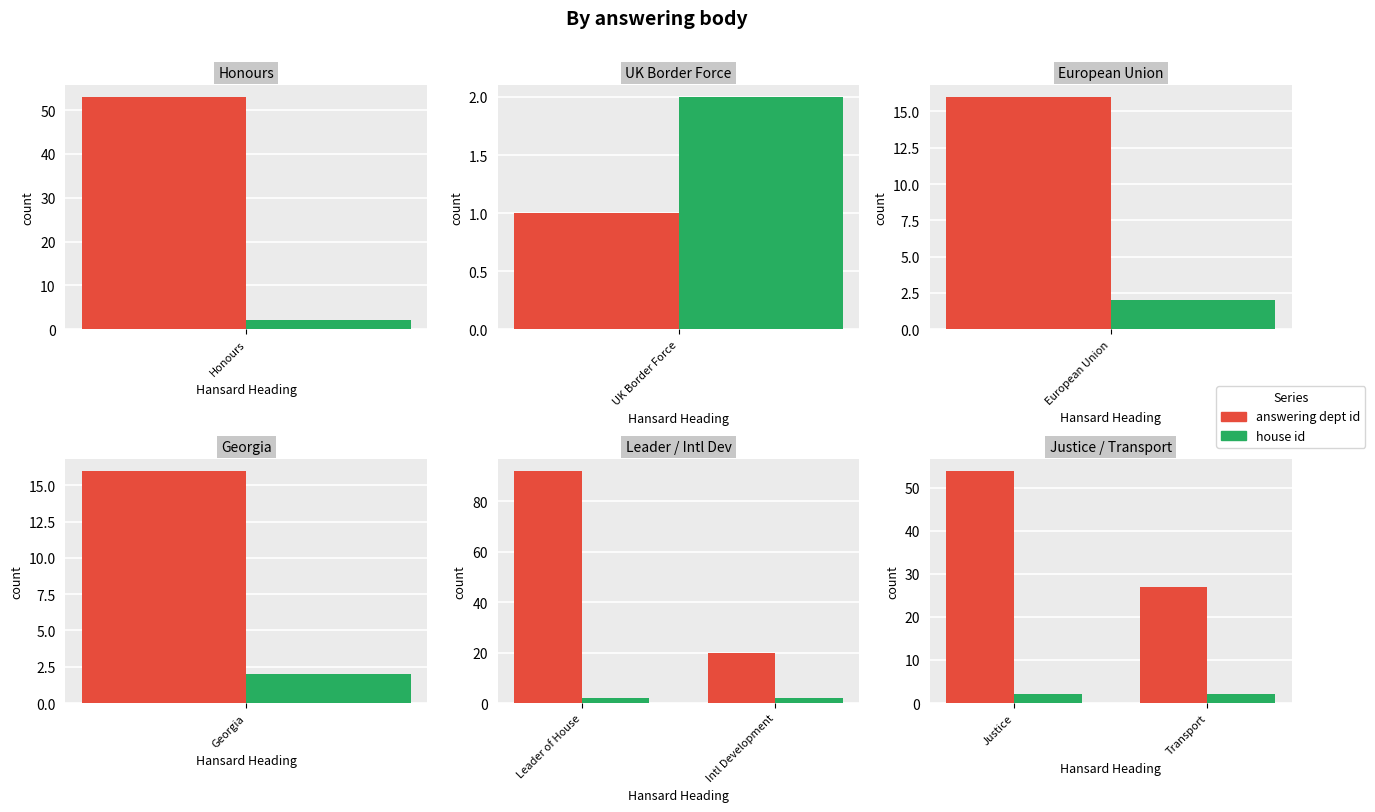

Which series changed the most between Justice and Transport?

answering dept id